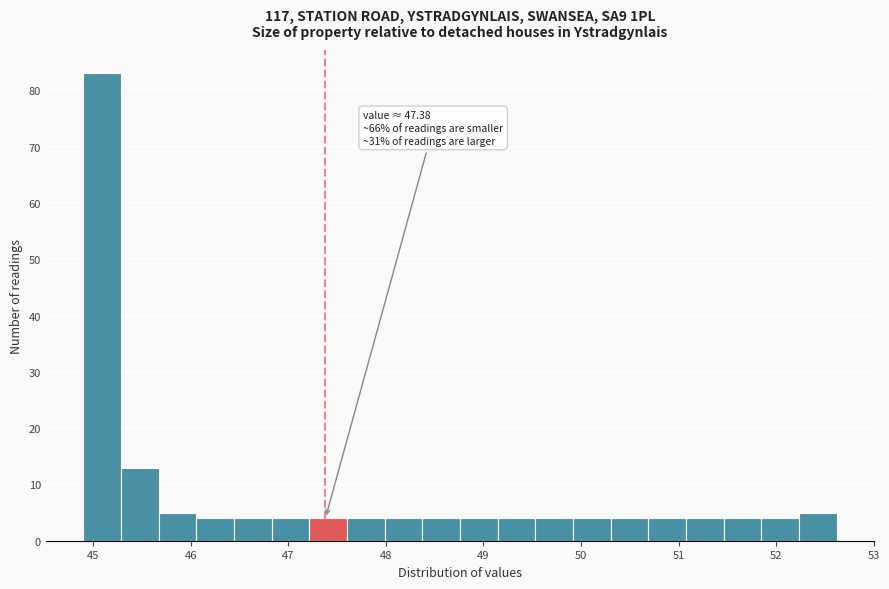

Read against the x-axis, roughly where is the centre of the tallest bar?

45.1